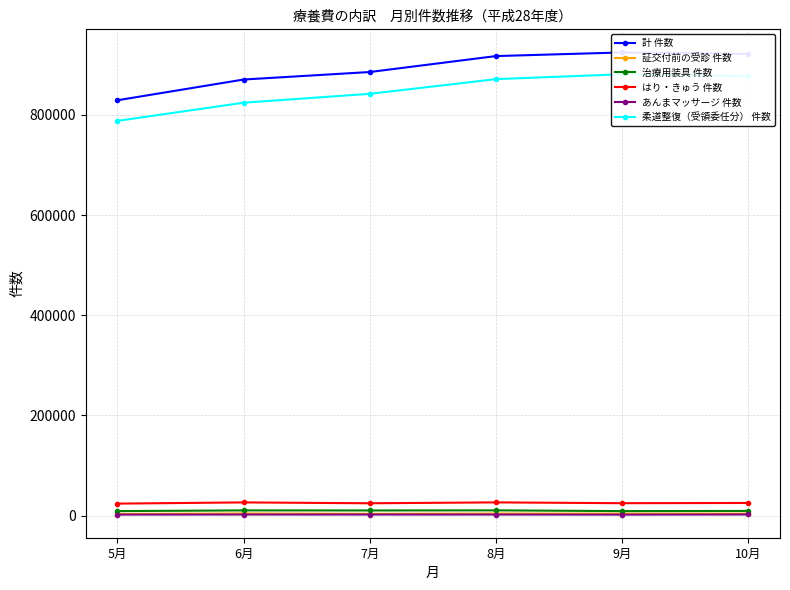

What are all the series names shown in the legend?

計 件数, 証交付前の受診 件数, 治療用装具 件数, はり・きゅう 件数, あんまマッサージ 件数, 柔道整復（受領委任分） 件数